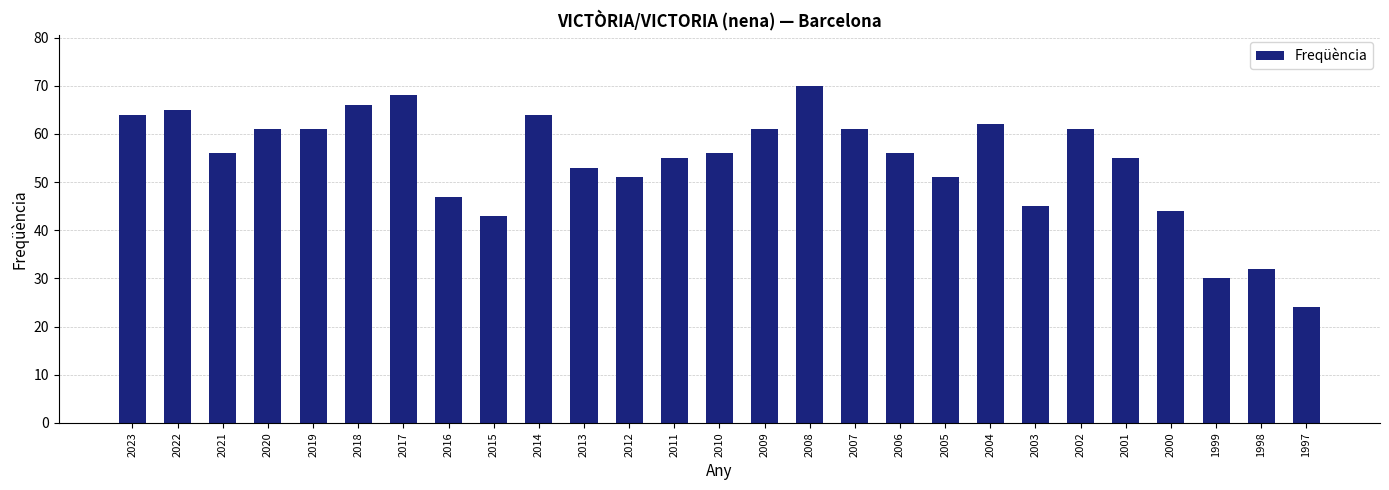

At which category does the chart reach its peak across all series?

2008